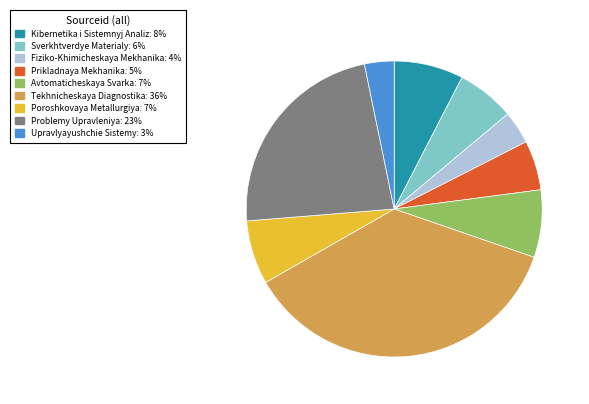

Is there any slice that represents more than half of the pie?

No